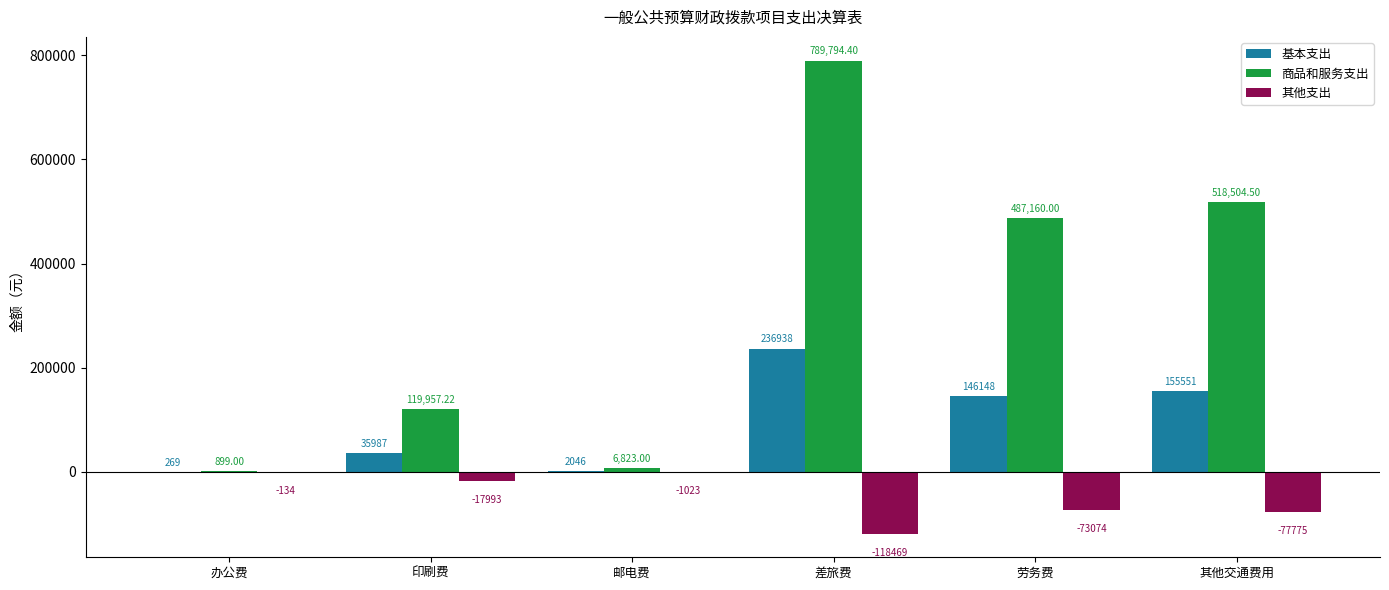

At which category is the sum across all series the highest?

差旅费